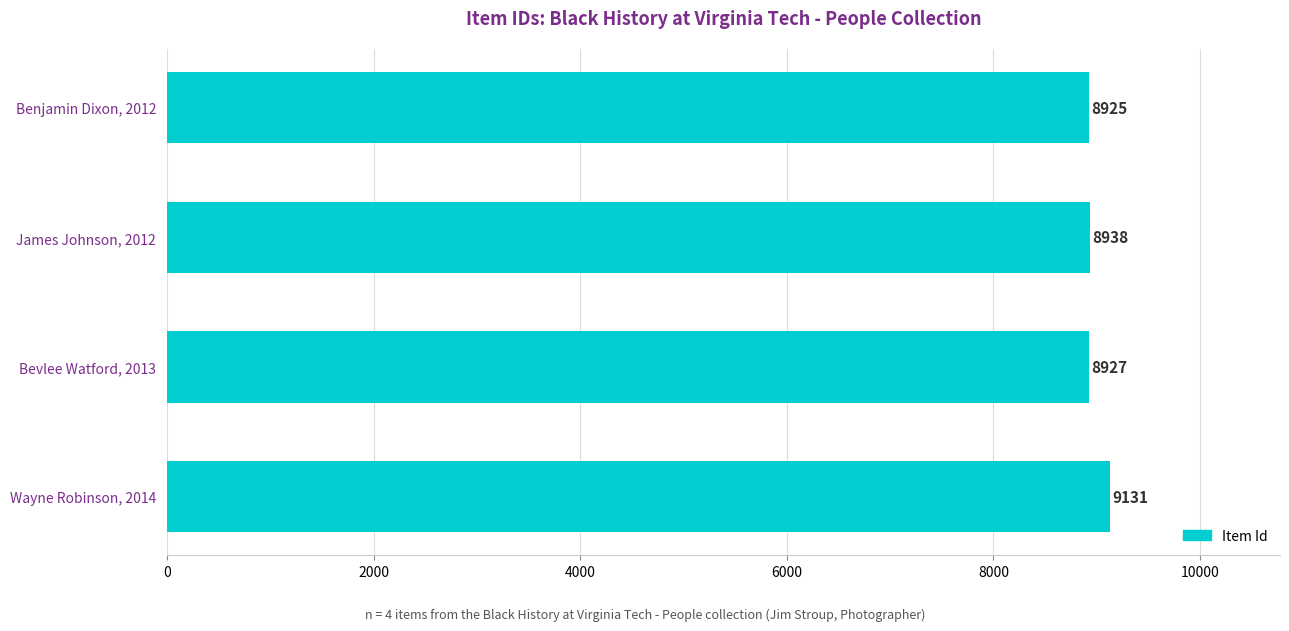

The value at Wayne Robinson, 2014 is 3555. True or false?

False